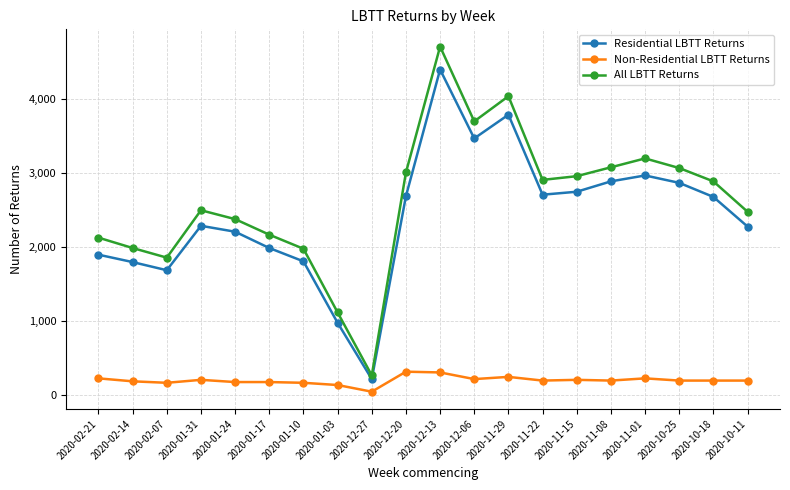

What is the label of the 3rd point from the left?

2020-02-07